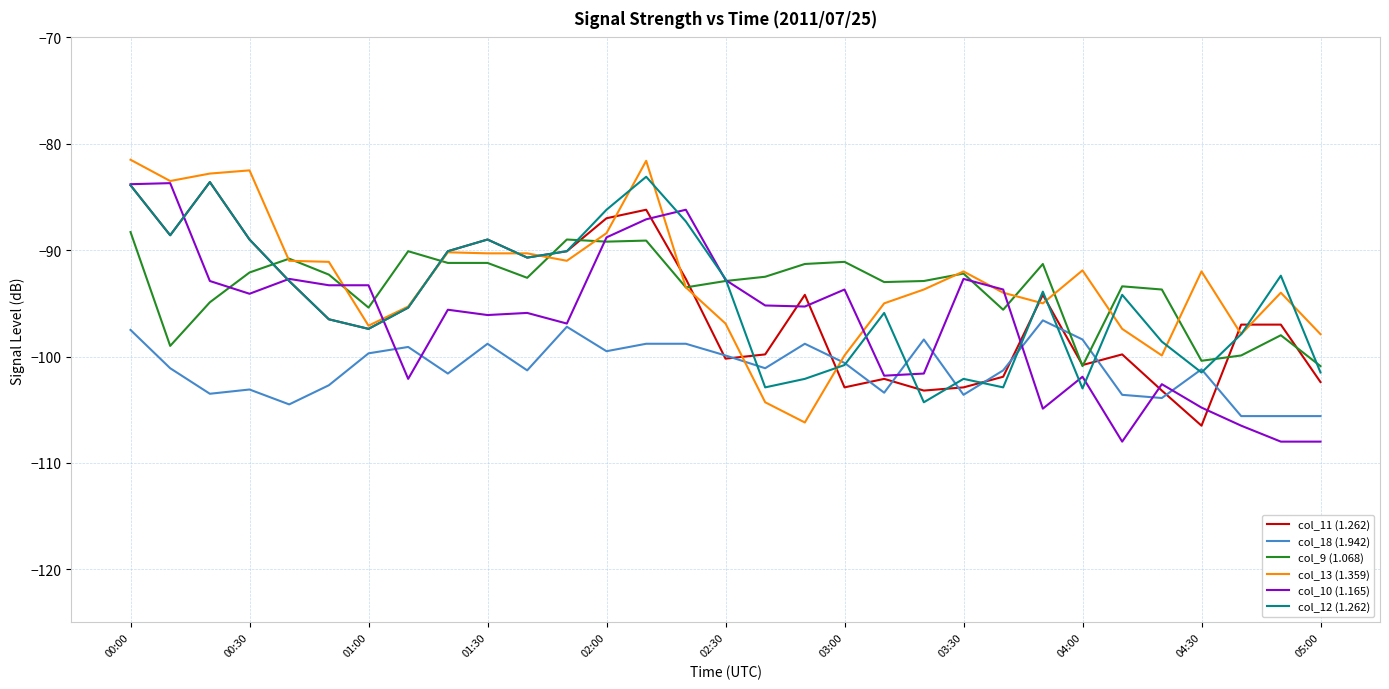

What is the lowest value of the col_11 (1.262) series?

-106.5